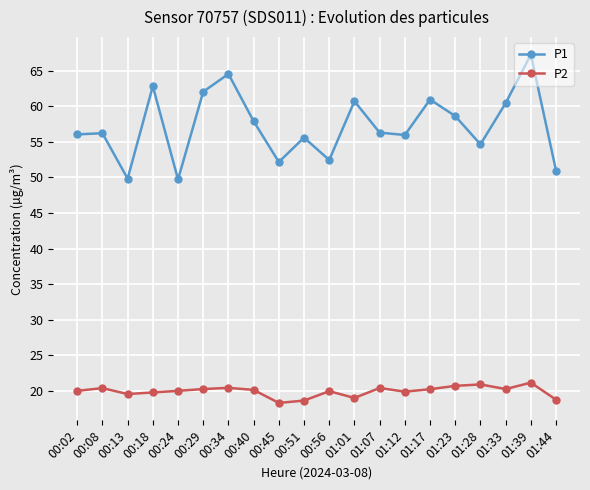

How many data points does each series have?

20